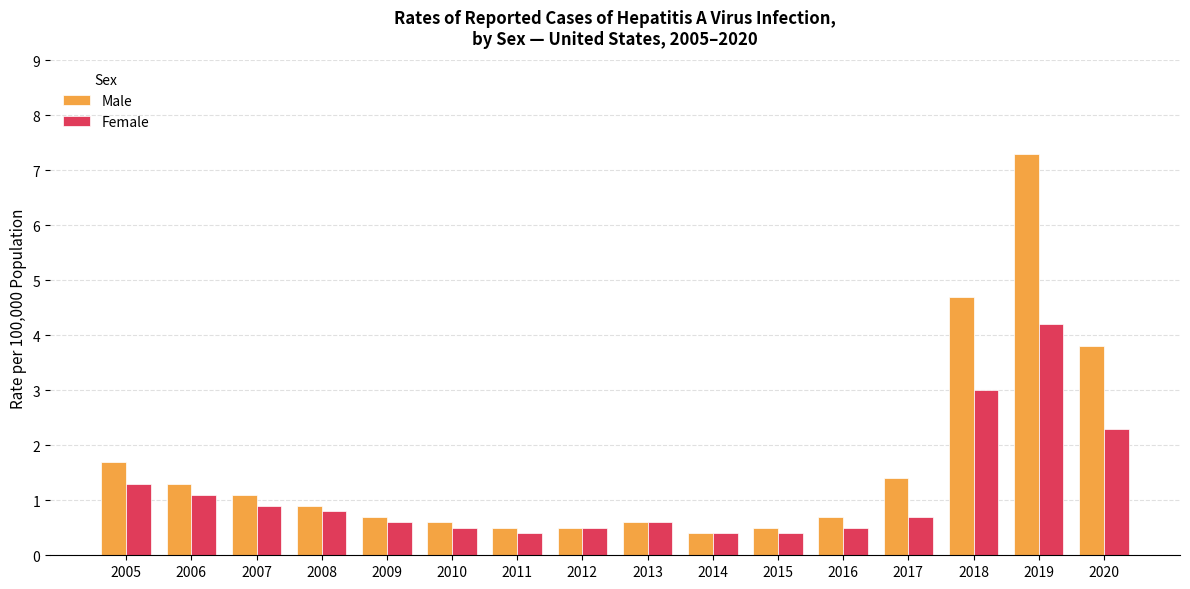

Is the value of Male at 2005 greater than the value of Female at 2020?

No